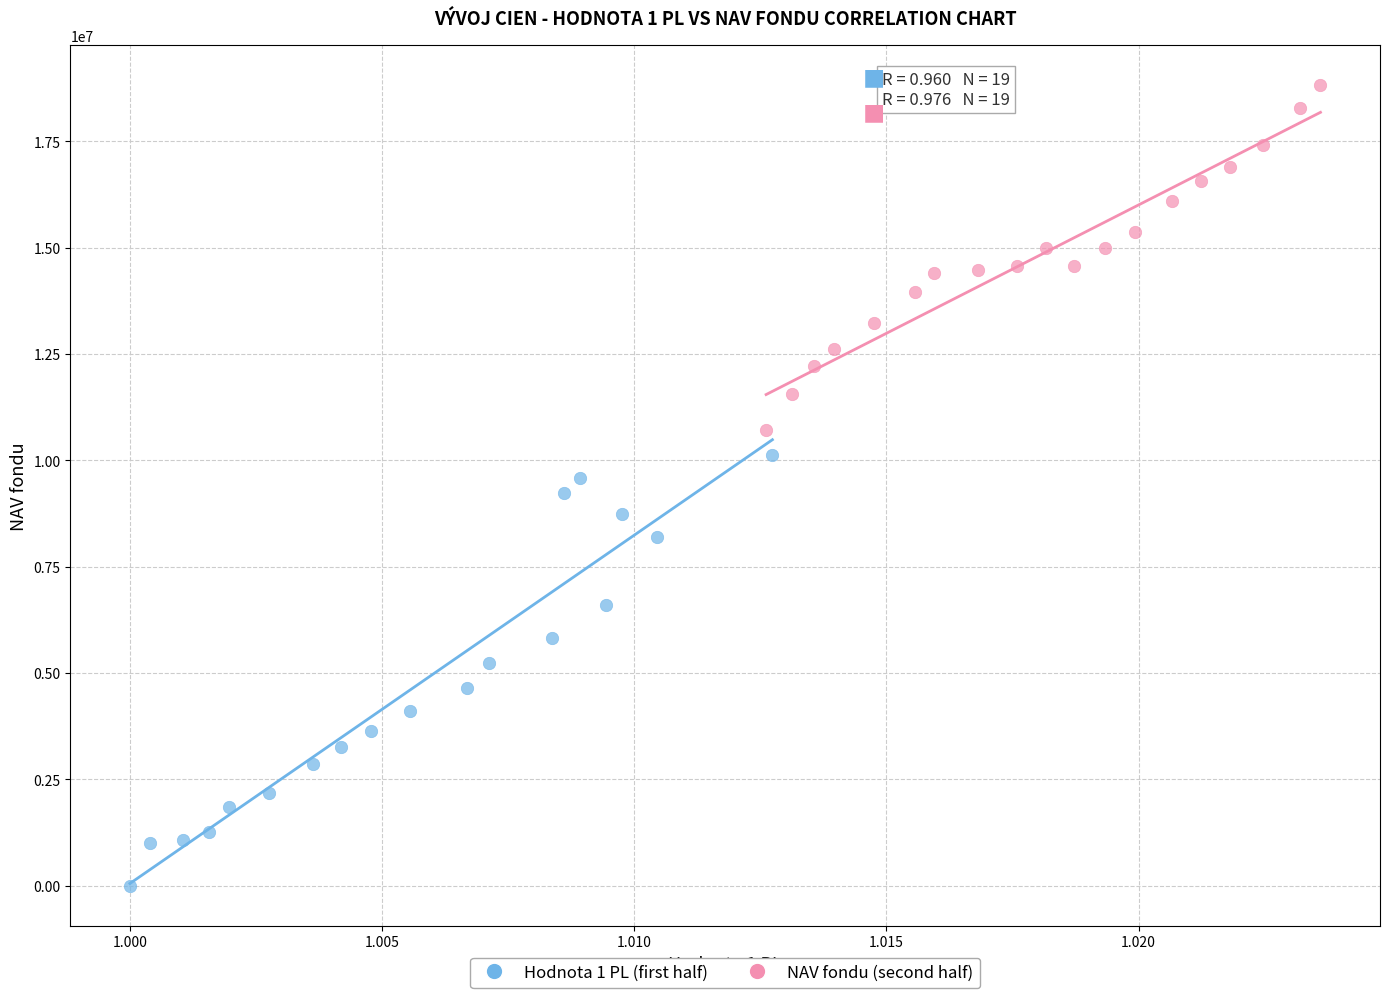

Which series contains the highest Y value?

NAV fondu (second half)